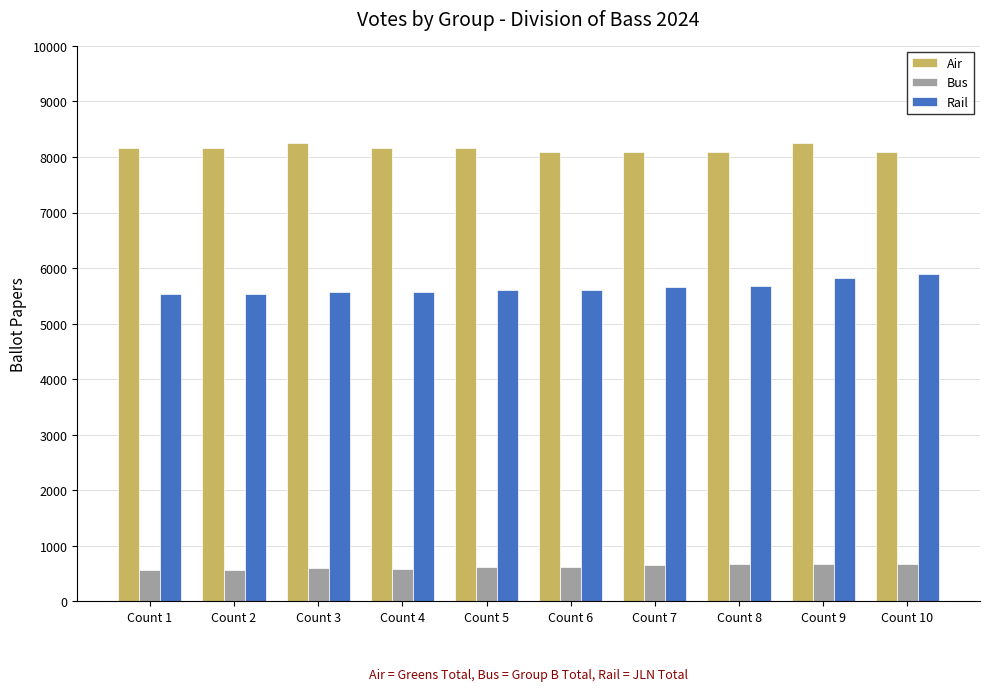

True or false: Rail has a value of 5819 at Count 9.

True